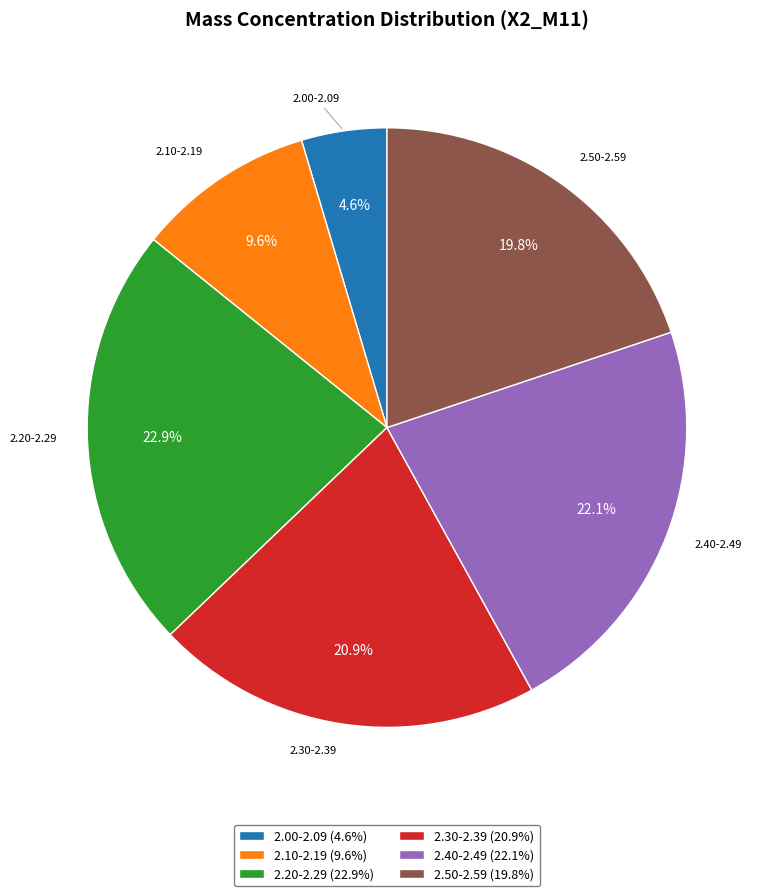

Which has a higher value, 2.30-2.39 or 2.20-2.29?

2.20-2.29